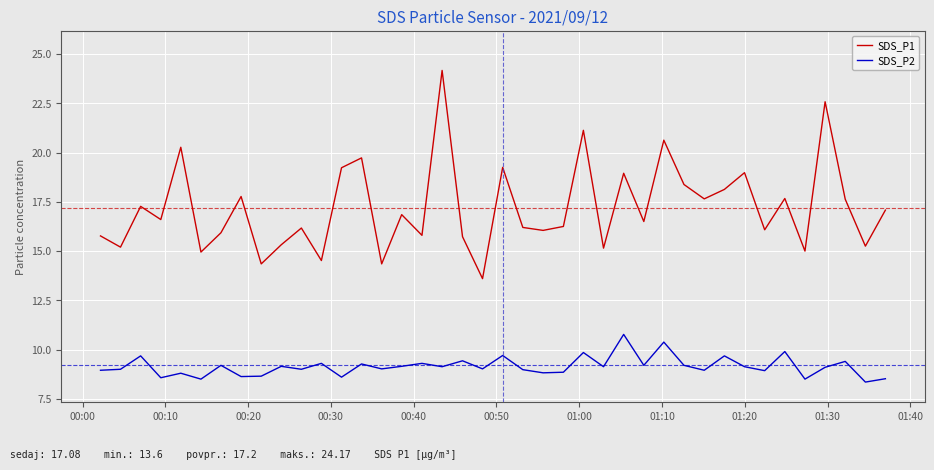

How many lines are shown in the chart?

2